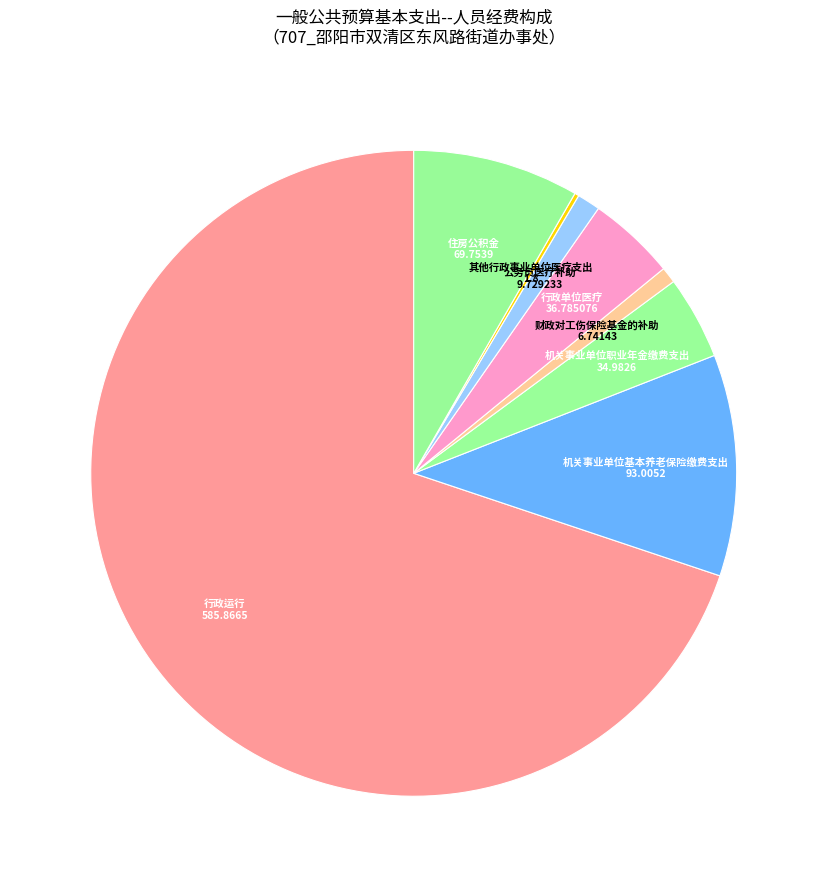

Is 行政运行 the majority of the pie?

Yes